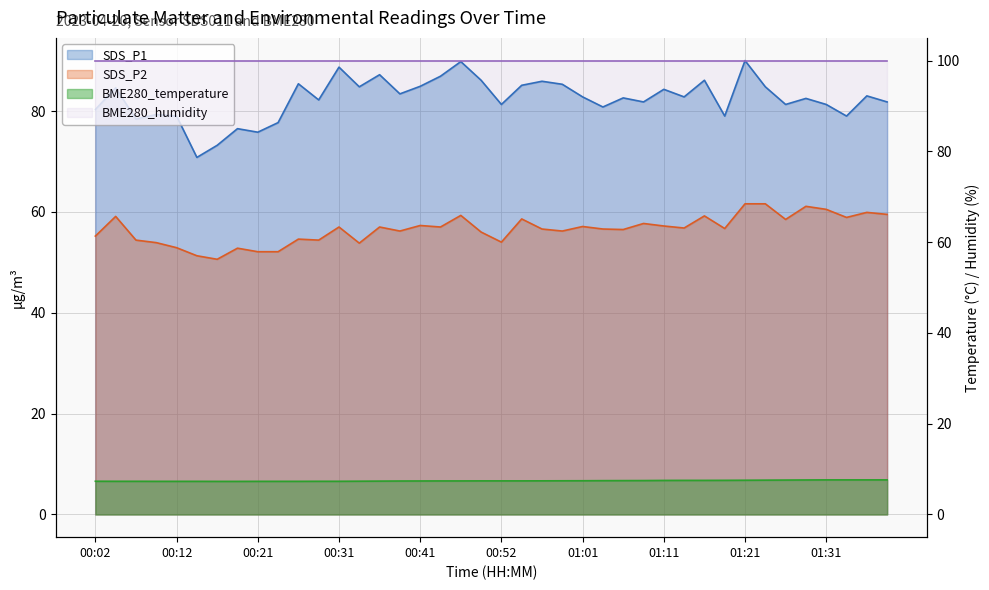

What is the difference between the highest and lowest values at 01:38?

74.2